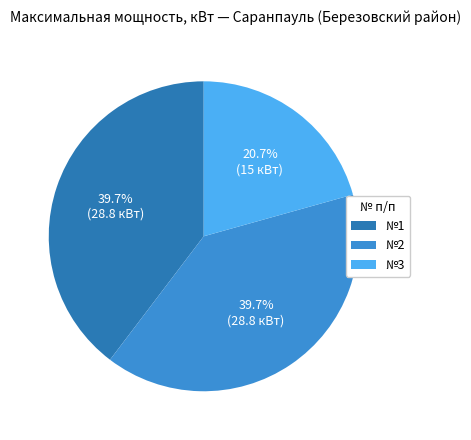

What is the smallest slice in the pie chart?

№3